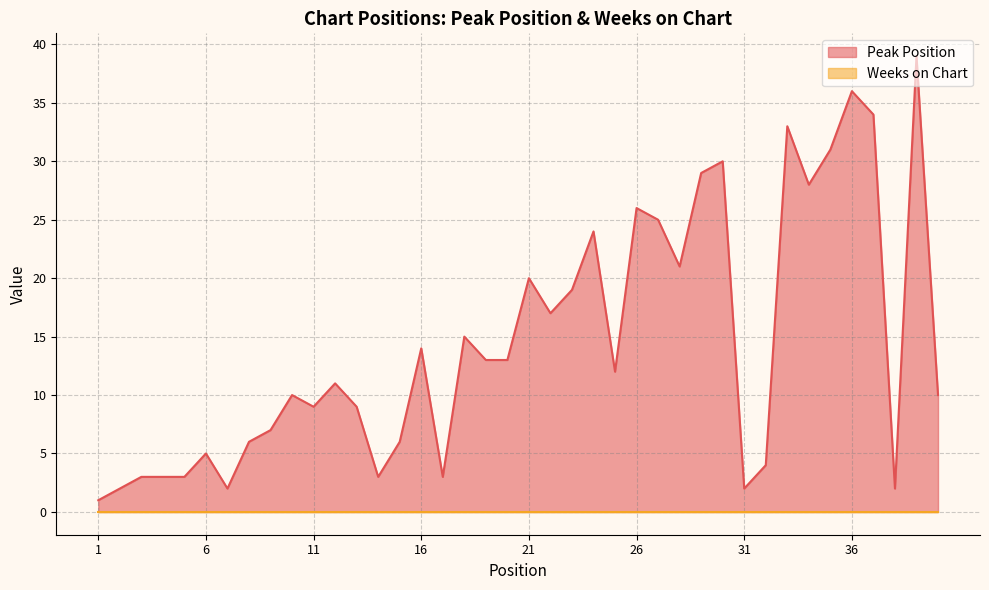

What is the maximum value shown in the chart?

39